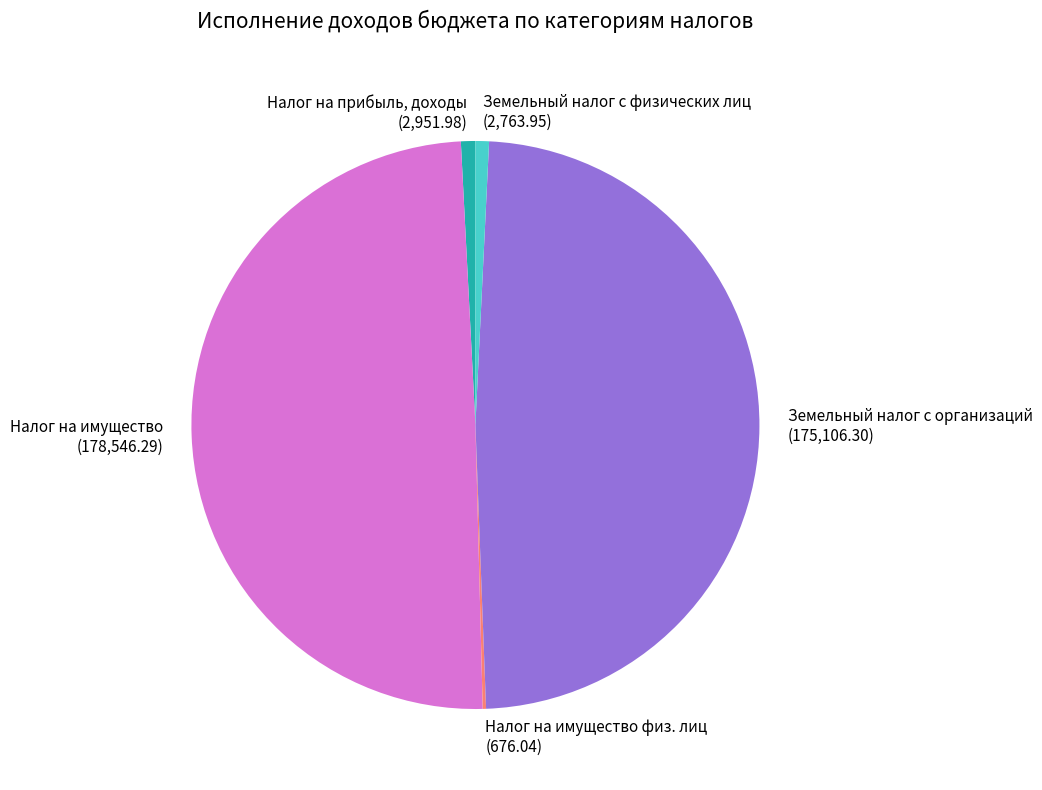

True or false: Земельный налог с организаций accounts for 49% of the total.

True